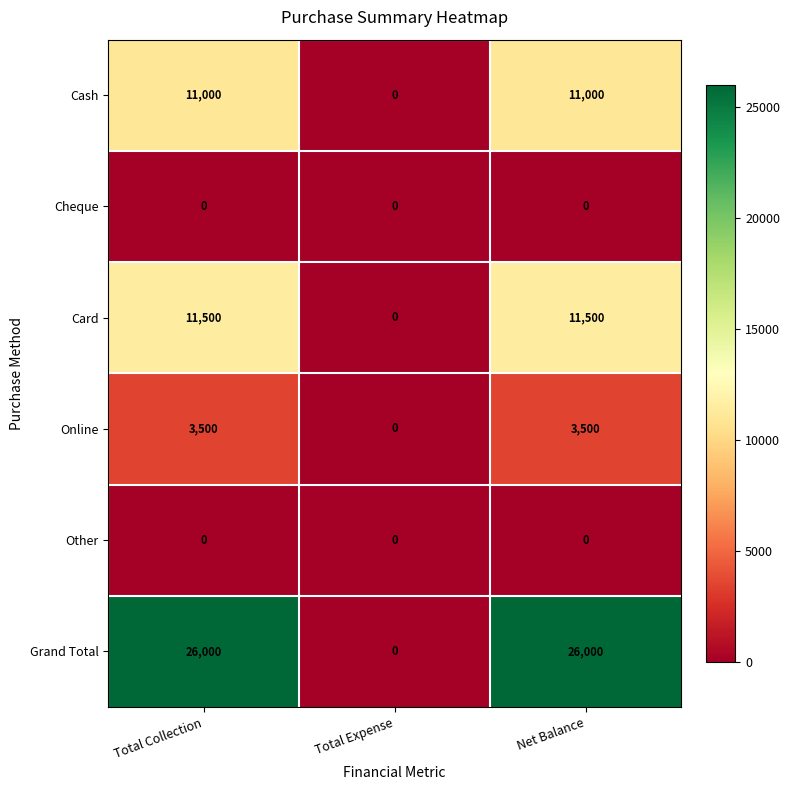

Reading left to right, transcribe all the data shown in this chart.

Cash: 11000	0	11000
Cheque: 0	0	0
Card: 11500	0	11500
Online: 3500	0	3500
Other: 0	0	0
Grand Total: 26000	0	26000